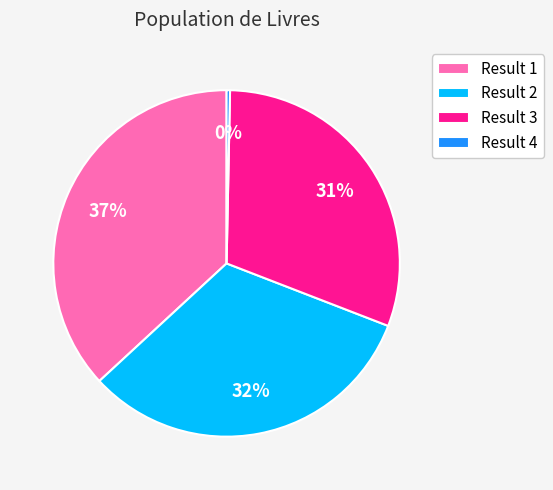

Is there any slice that represents more than half of the pie?

No